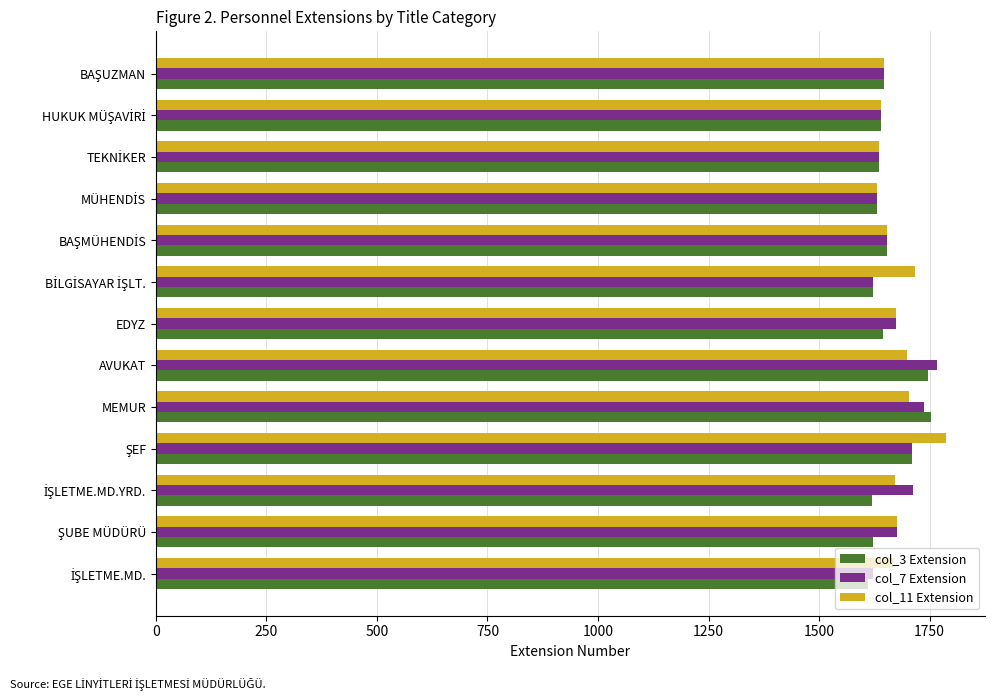

What is the smallest value displayed?

1610